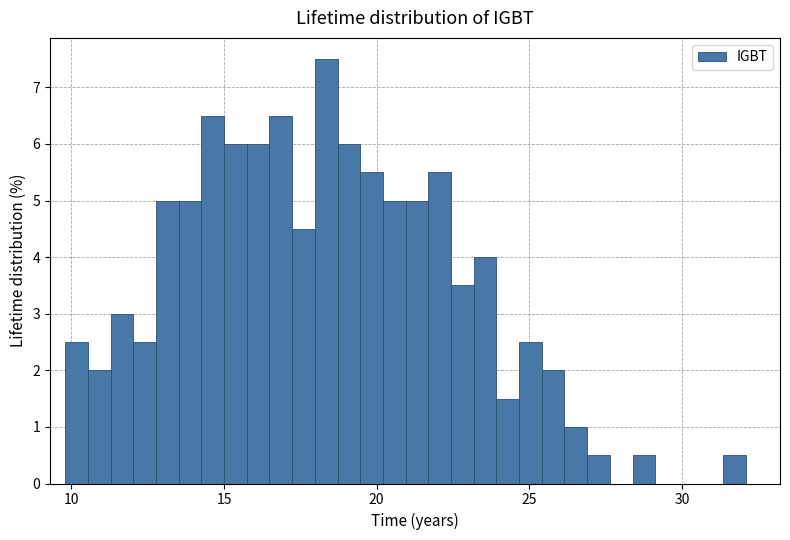

Read against the x-axis, roughly where is the centre of the tallest bar?

18.5